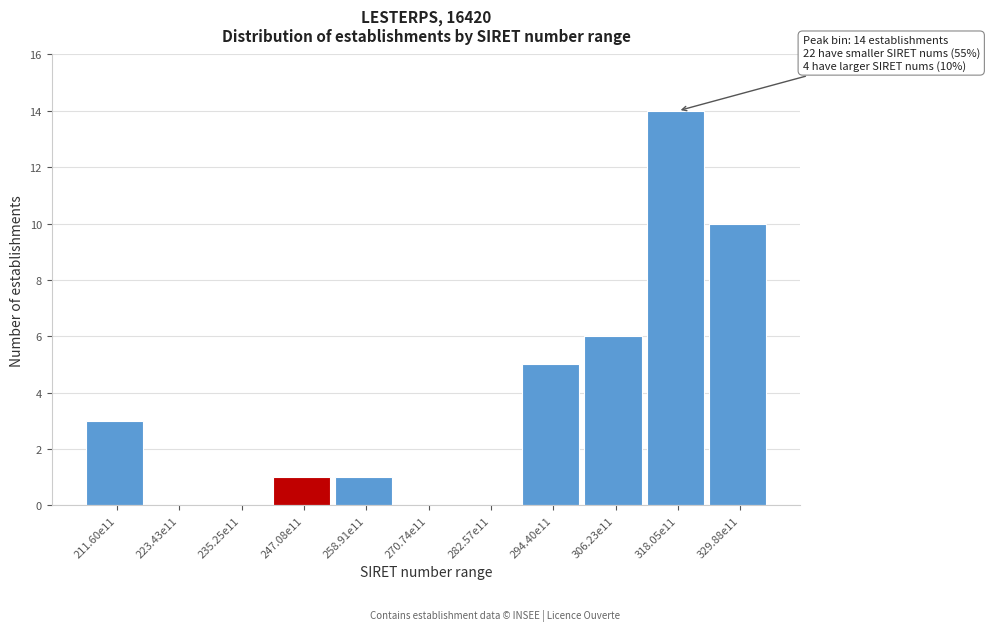

Reading left to right, transcribe all the data shown in this chart.

211.60e11=3	223.43e11=0	235.25e11=0	247.08e11=1	258.91e11=1	270.74e11=0	282.57e11=0	294.40e11=5	306.23e11=6	318.05e11=14	329.88e11=10